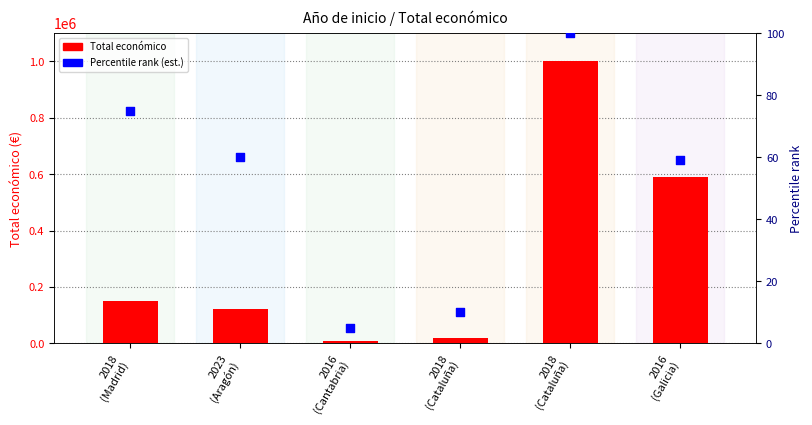

What is the total value across all series at 2018
(Cataluña)?

18980